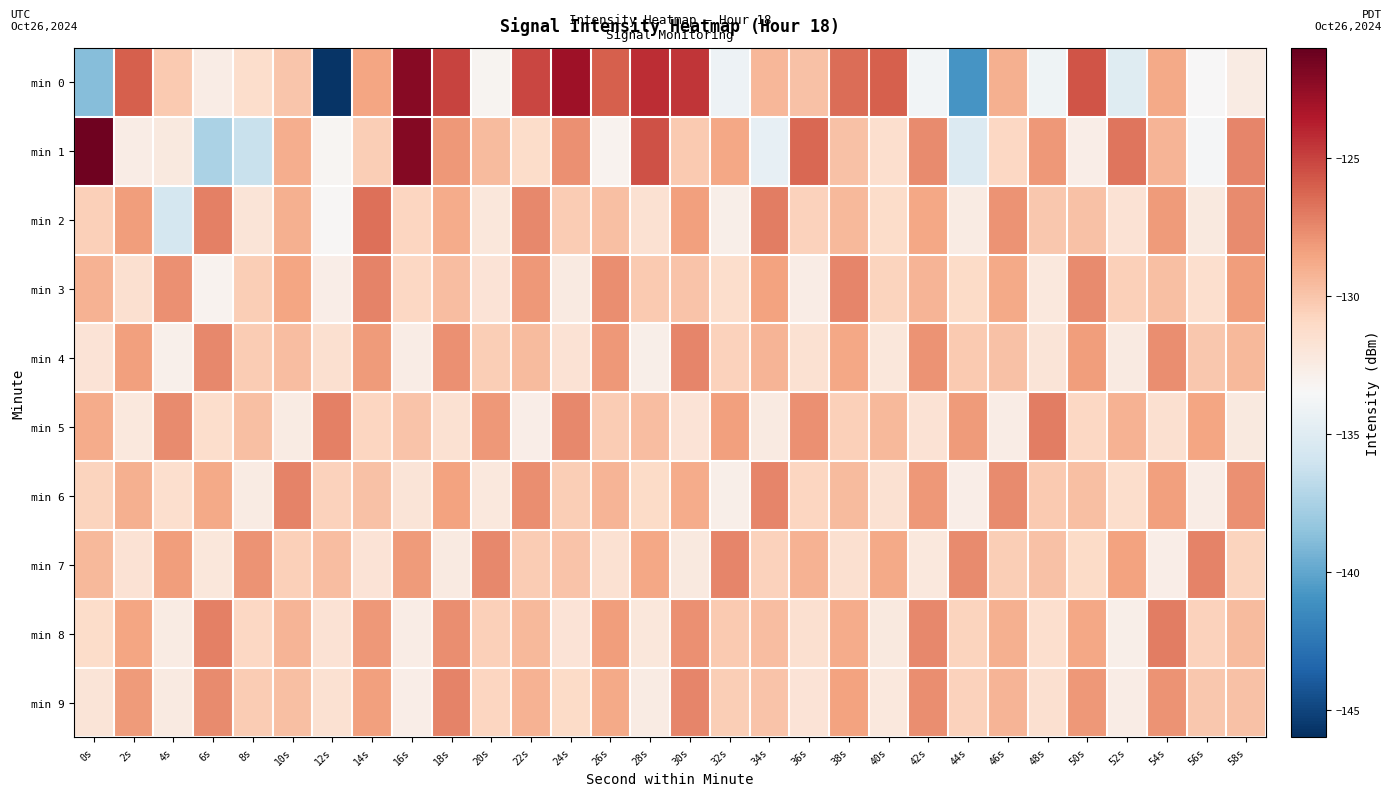

What is the minimum value shown in the chart?

-145.7